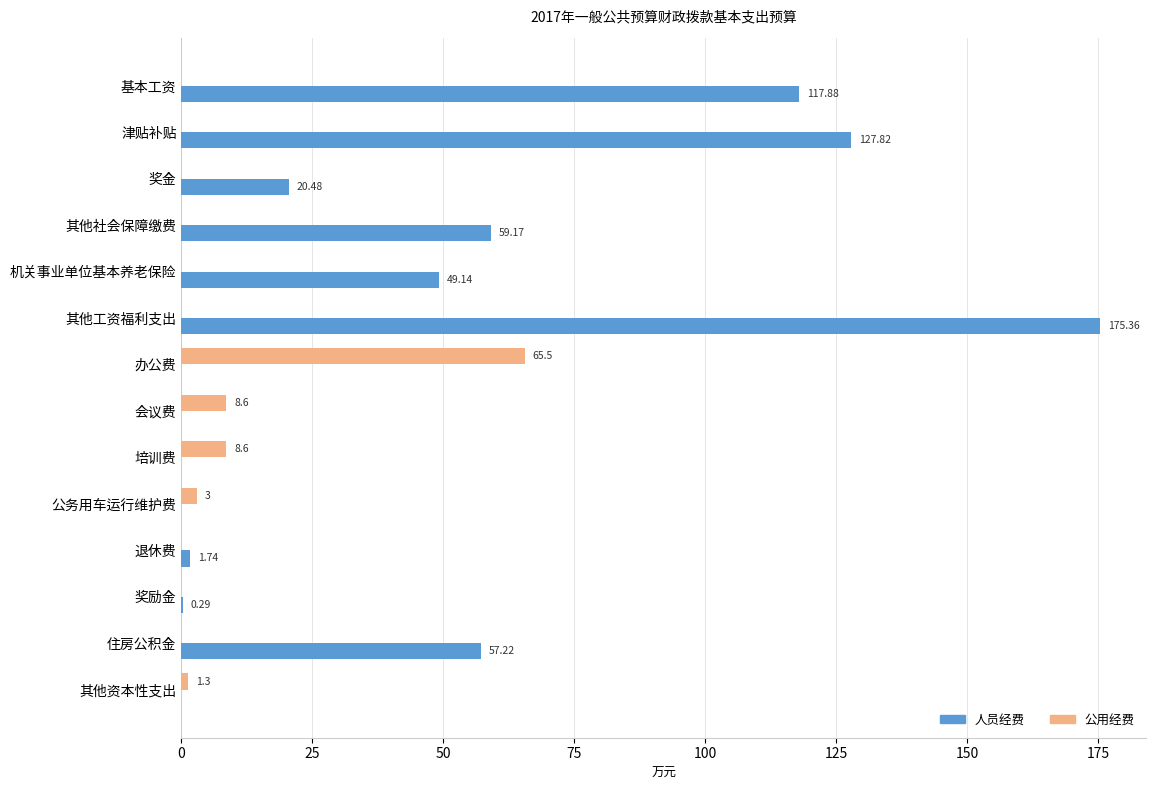

At which category is the sum across all series the highest?

其他工资福利支出